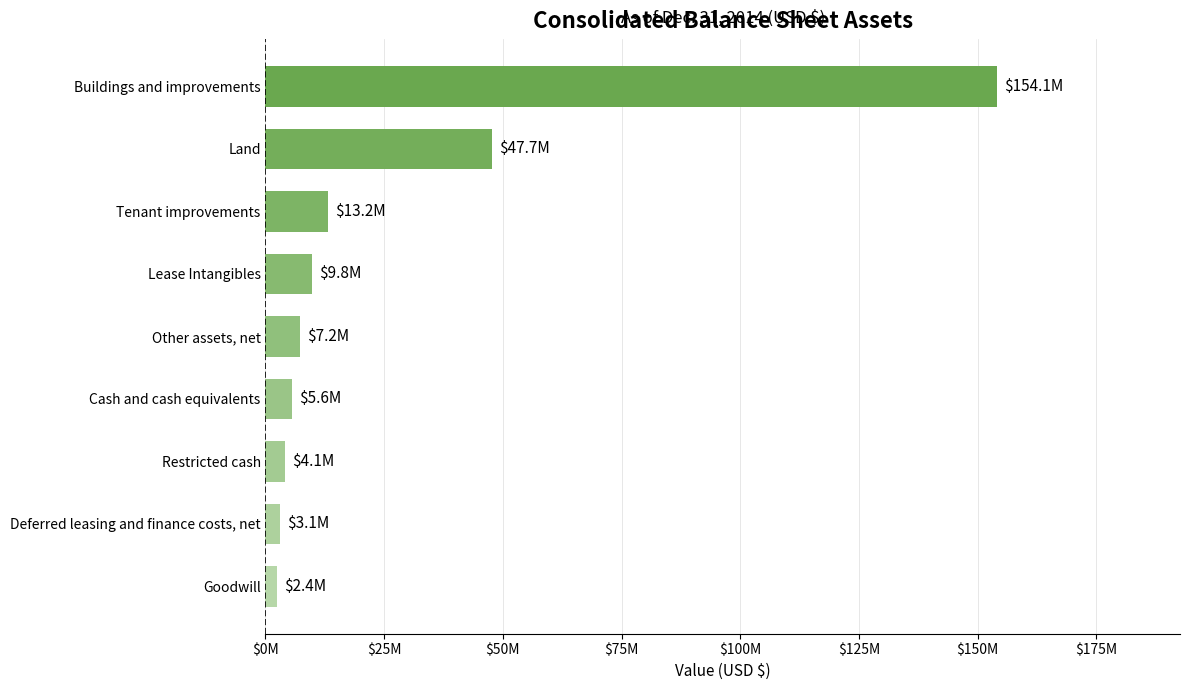

Are the bars horizontal?

Yes